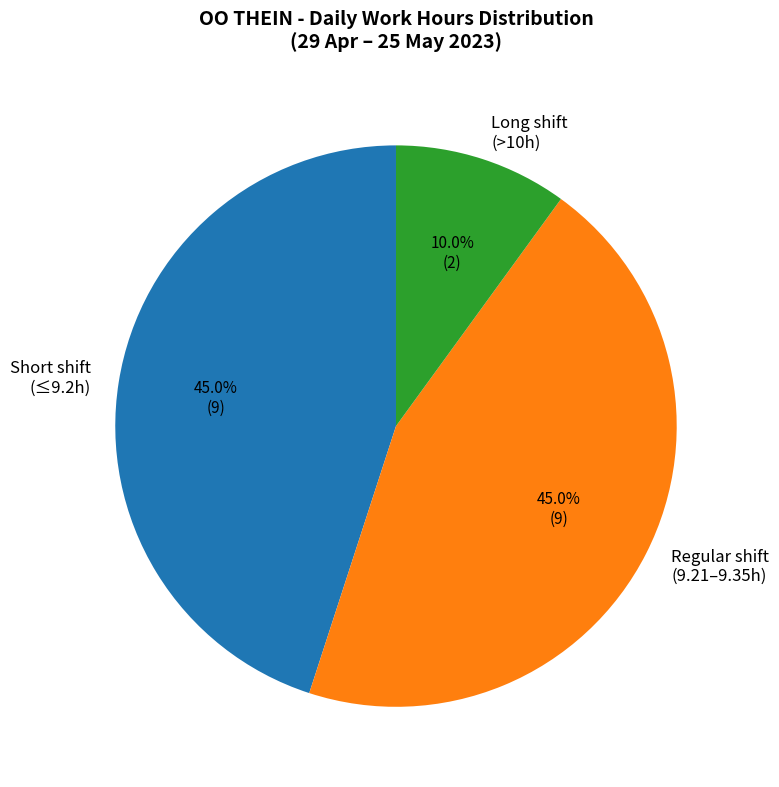

Is there any slice that represents more than half of the pie?

No